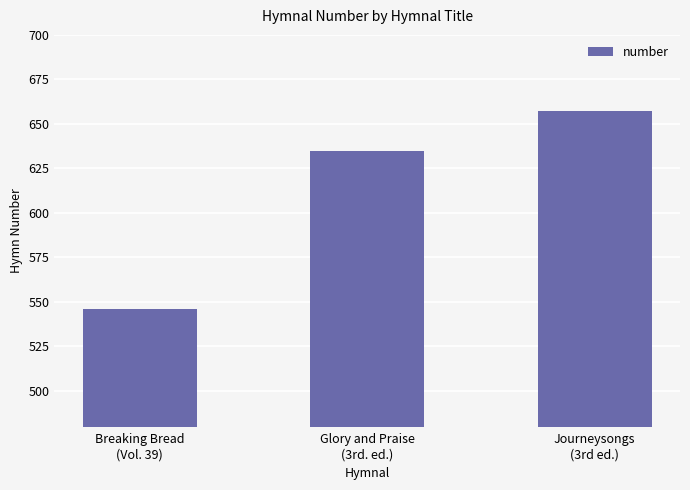

What is the sum of all values?

1838